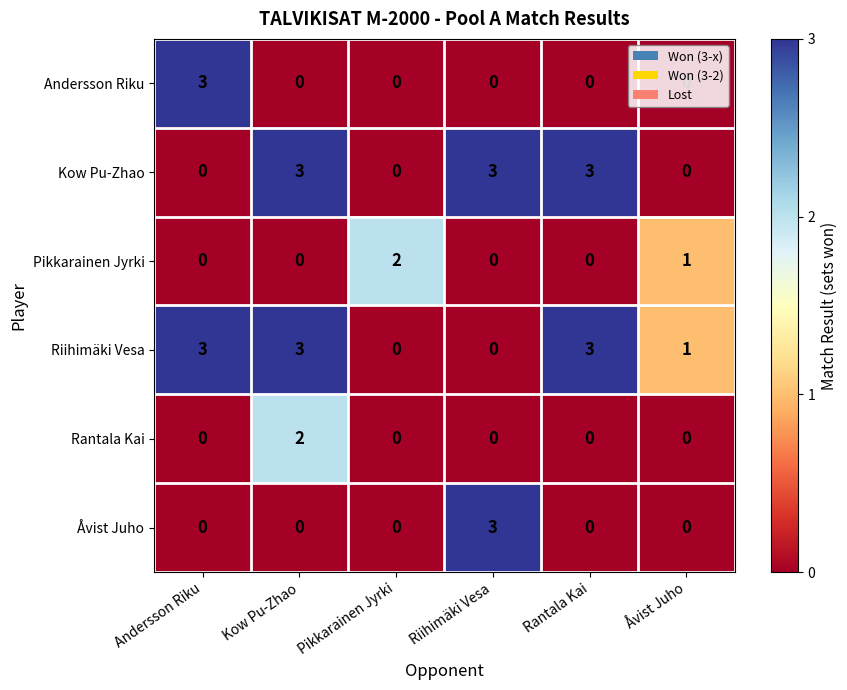

What is the greatest value displayed?

3